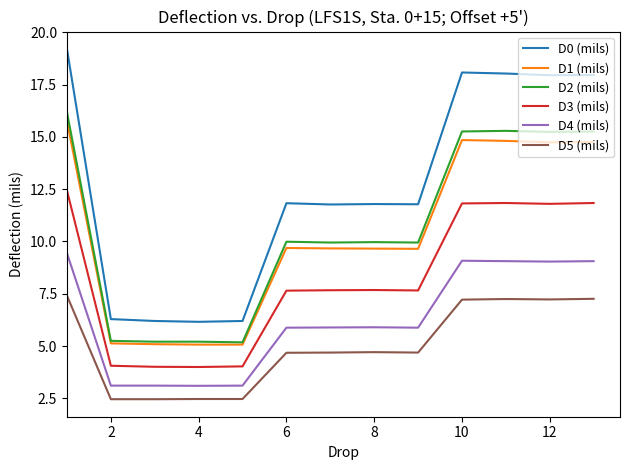

Which series has the widest spread of values?

D0 (mils)